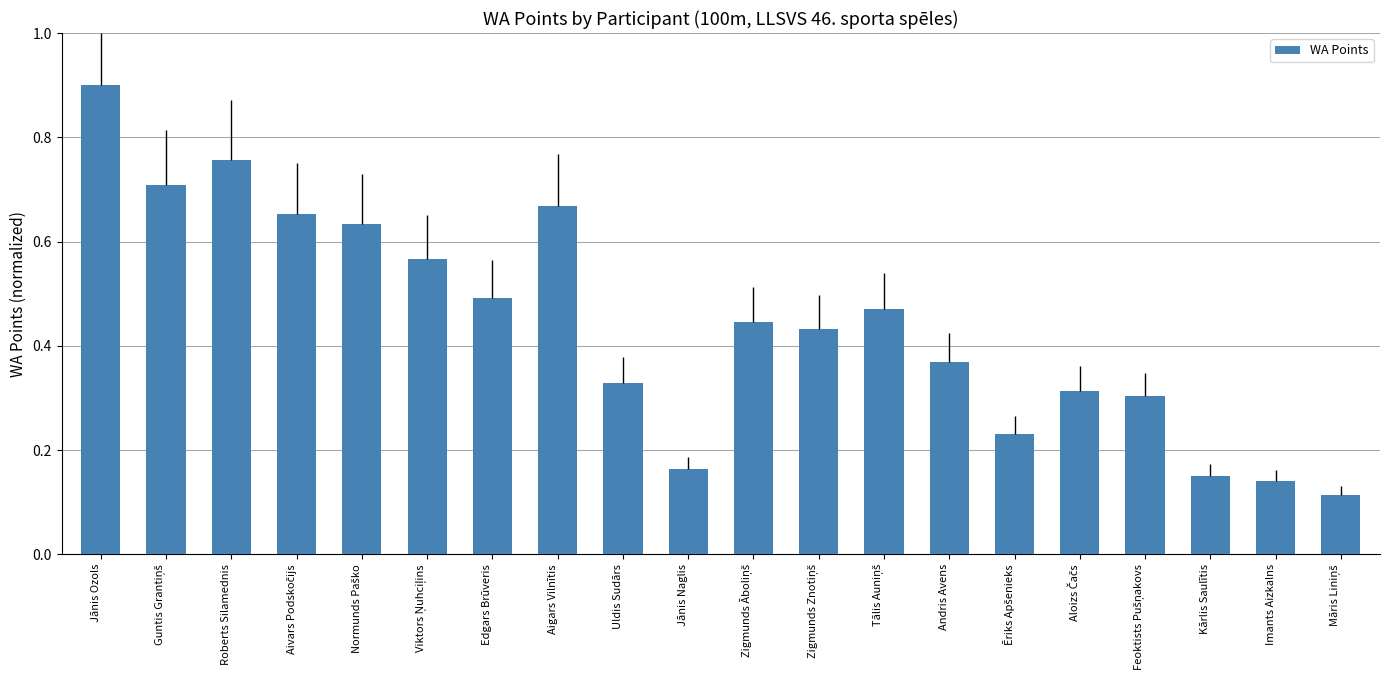

What is the sum of all values?

8.8